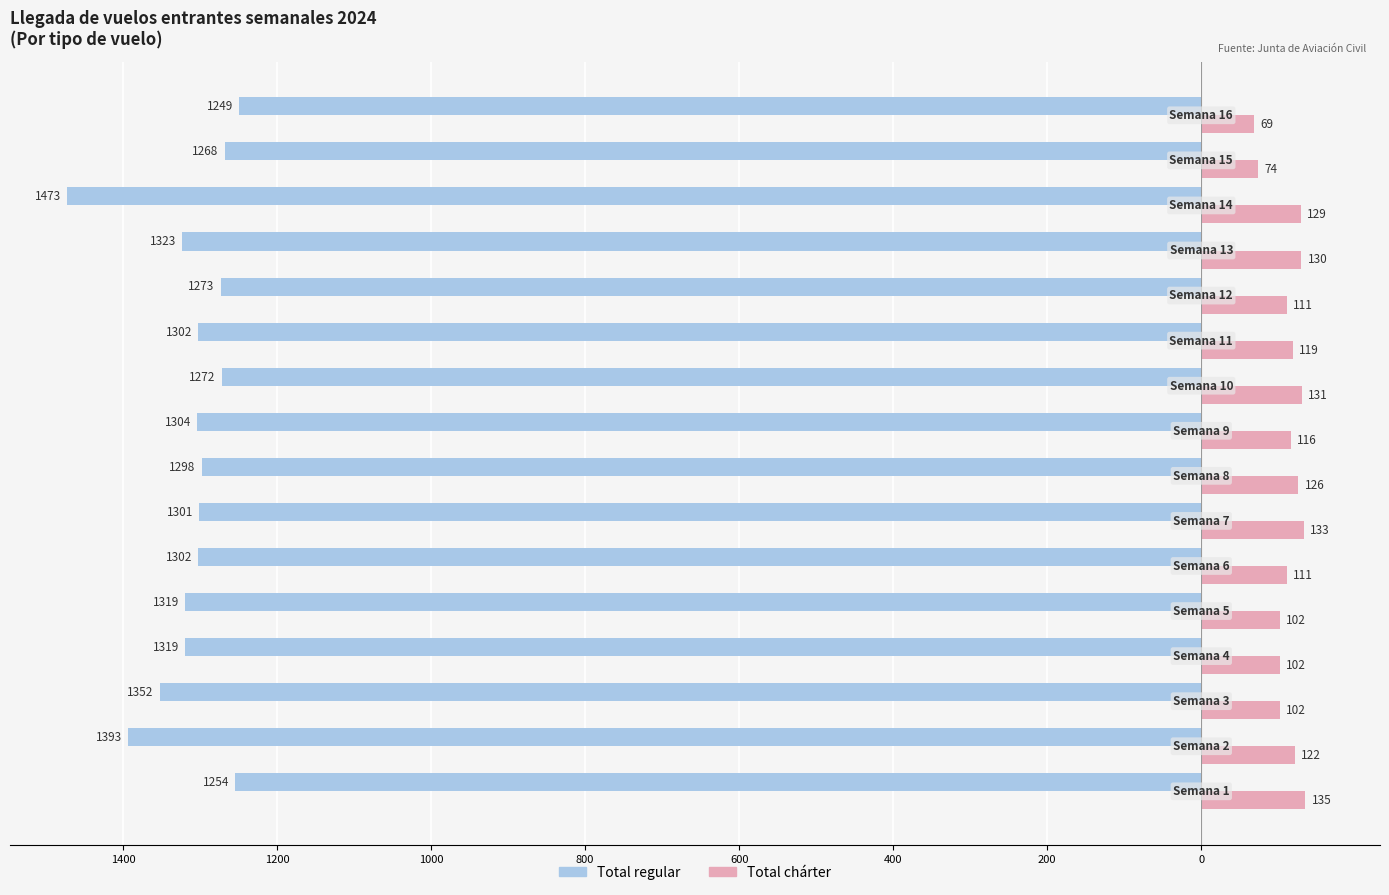

Reading left to right, what are all the values shown in this chart?

Total regular: -1254	-1393	-1352	-1319	-1319	-1302	-1301	-1298	-1304	-1272	-1302	-1273	-1323	-1473	-1268	-1249
Total chárter: 135	122	102	102	102	111	133	126	116	131	119	111	130	129	74	69